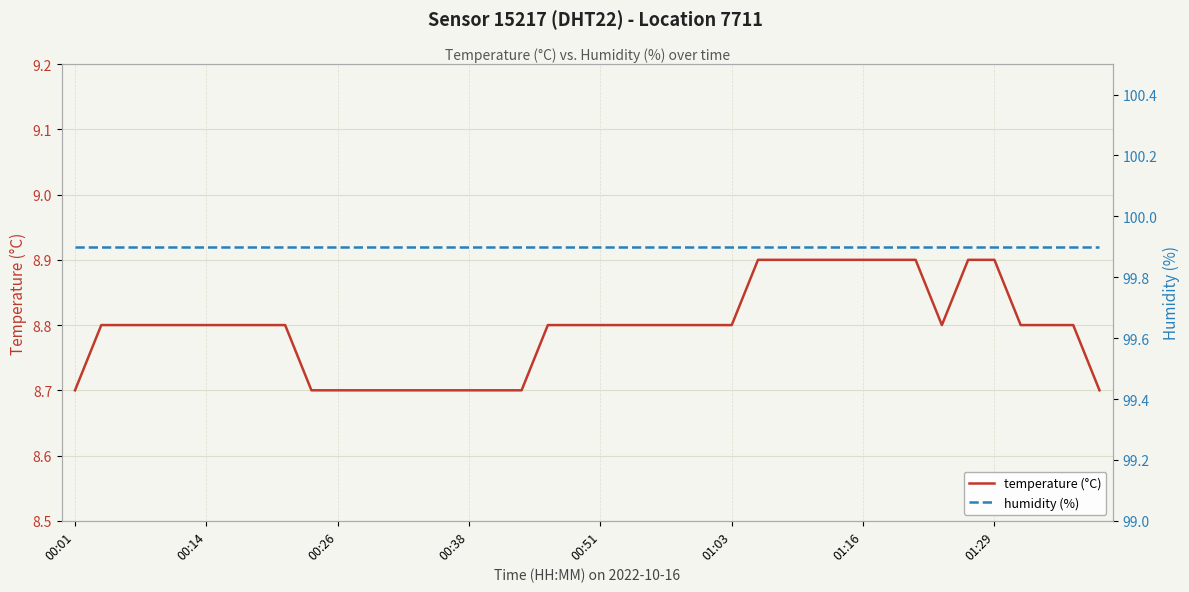

Is it true that temperature (°C) equals 13.1 at 36?

False